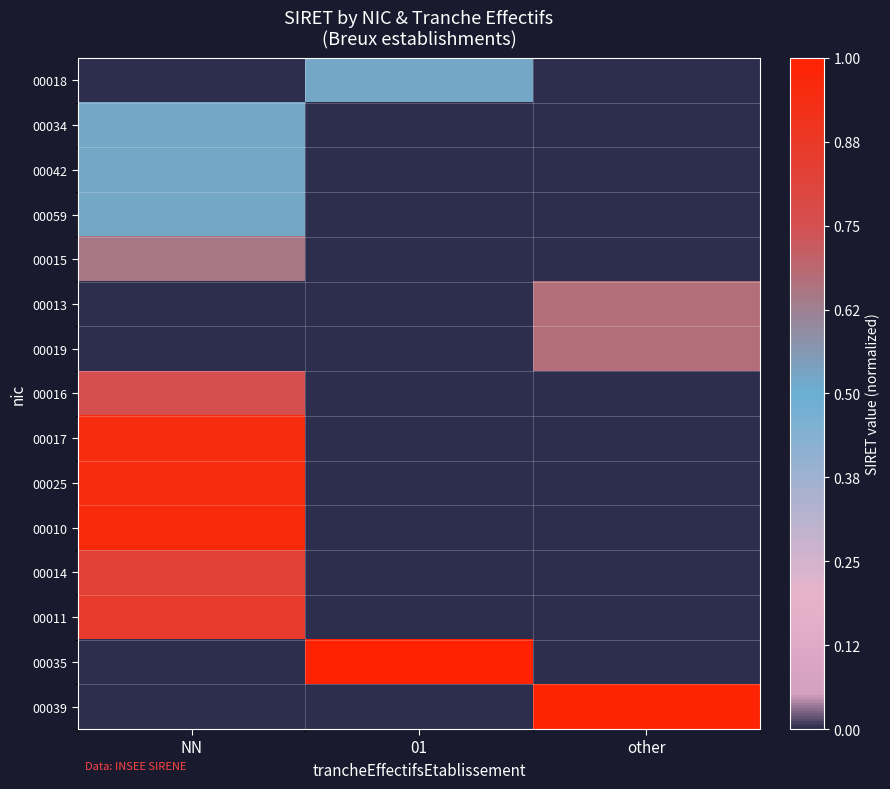

Reading right to left, extract all data points from this chart.

00018: other=0.0	01=0.5	NN=0.0
00034: other=0.0	01=0.0	NN=0.5
00042: other=0.0	01=0.0	NN=0.5
00059: other=0.0	01=0.0	NN=0.5
00015: other=0.0	01=0.0	NN=0.6
00013: other=0.7	01=0.0	NN=0.0
00019: other=0.7	01=0.0	NN=0.0
00016: other=0.0	01=0.0	NN=0.8
00017: other=0.0	01=0.0	NN=0.9
00025: other=0.0	01=0.0	NN=0.9
00010: other=0.0	01=0.0	NN=1.0
00014: other=0.0	01=0.0	NN=0.8
00011: other=0.0	01=0.0	NN=0.9
00035: other=0.0	01=1.0	NN=0.0
00039: other=1.0	01=0.0	NN=0.0